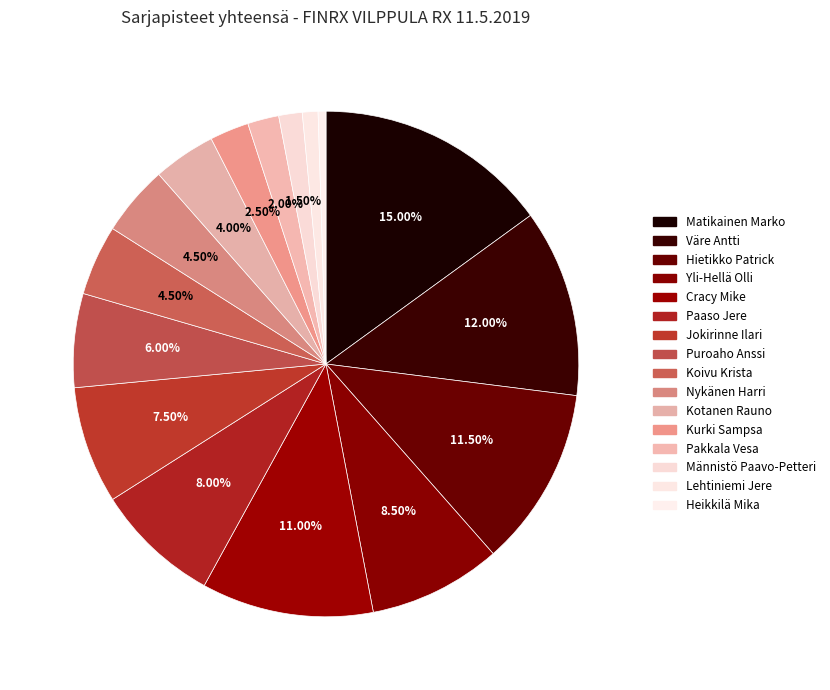

The Matikainen Marko slice represents 15% of the pie. True or false?

True